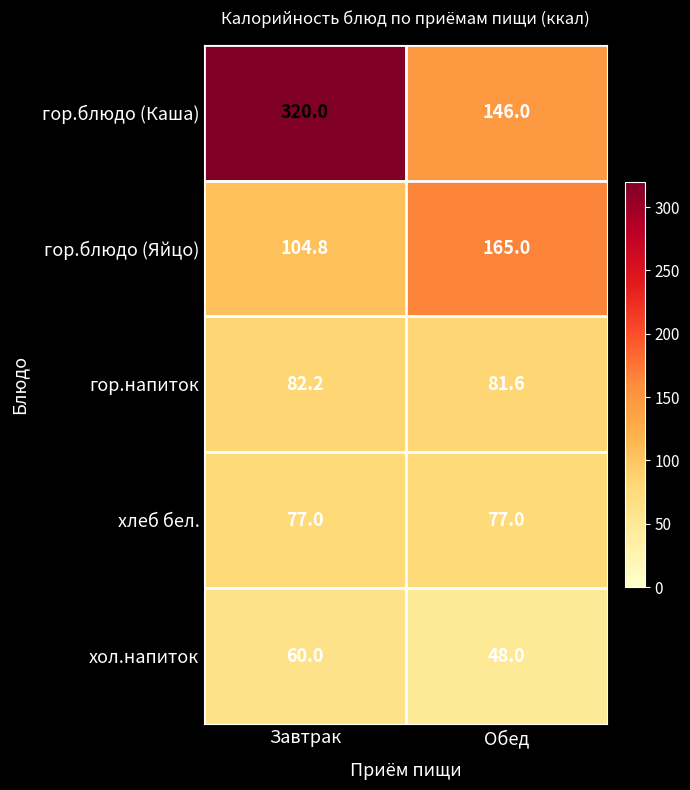

What value does the гор.напиток series have at Обед?

81.6